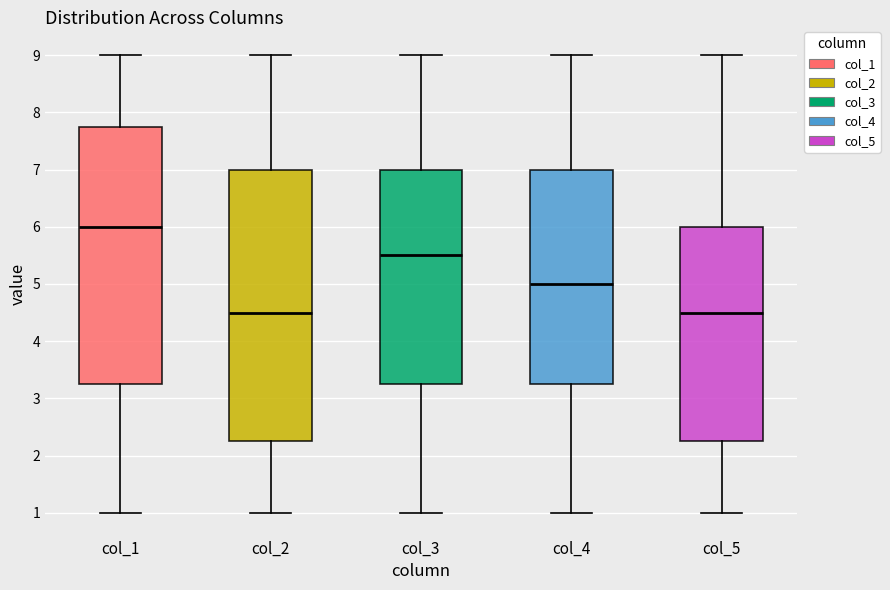

Reading left to right, transcribe this box plot: for each box, give where its median line is, the range the box spans, and where its two whiskers end, as read against the y-axis. The values are not printed on the chart, so give them approximately, as read against the axis.

col_1: median 6.0, box 3.3 to 7.8, whiskers 1.0 to 9.0
col_2: median 4.5, box 2.3 to 7.0, whiskers 1.0 to 9.0
col_3: median 5.5, box 3.3 to 7.0, whiskers 1.0 to 9.0
col_4: median 5.0, box 3.3 to 7.0, whiskers 1.0 to 9.0
col_5: median 4.5, box 2.3 to 6.0, whiskers 1.0 to 9.0